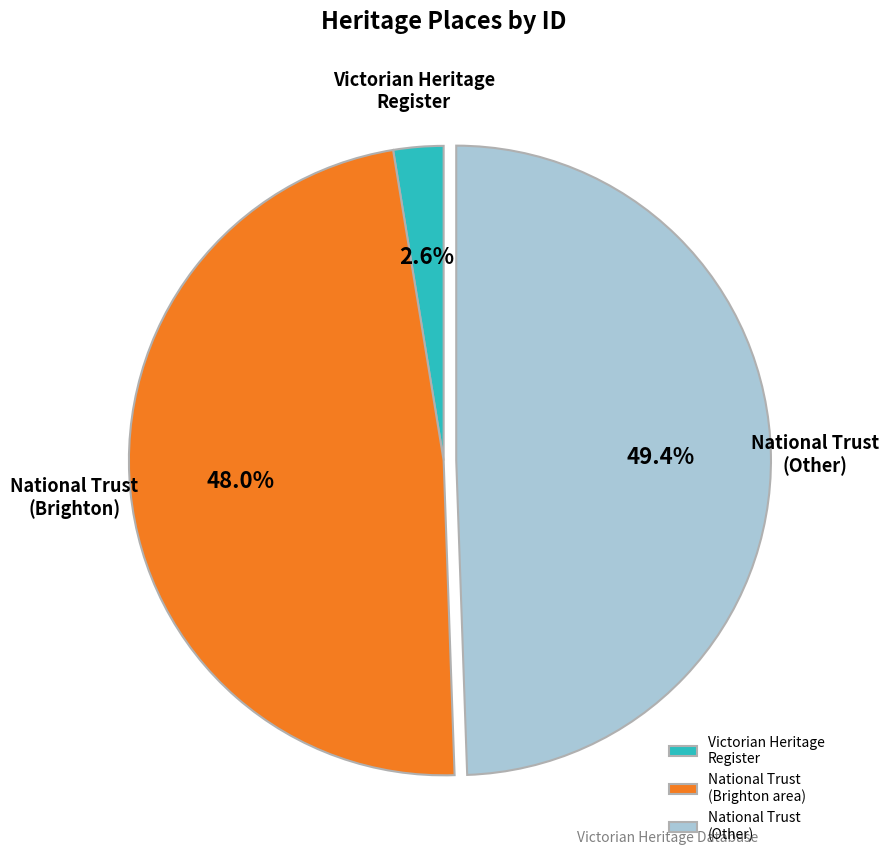

Is there any slice that represents more than half of the pie?

No